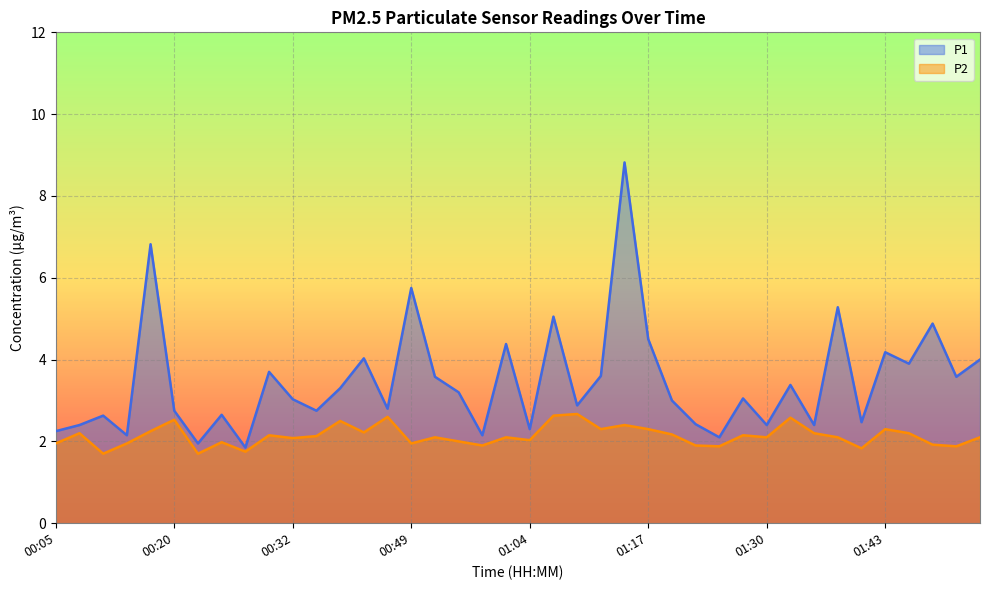

The value of P2 at 01:14 is 4.2. True or false?

False